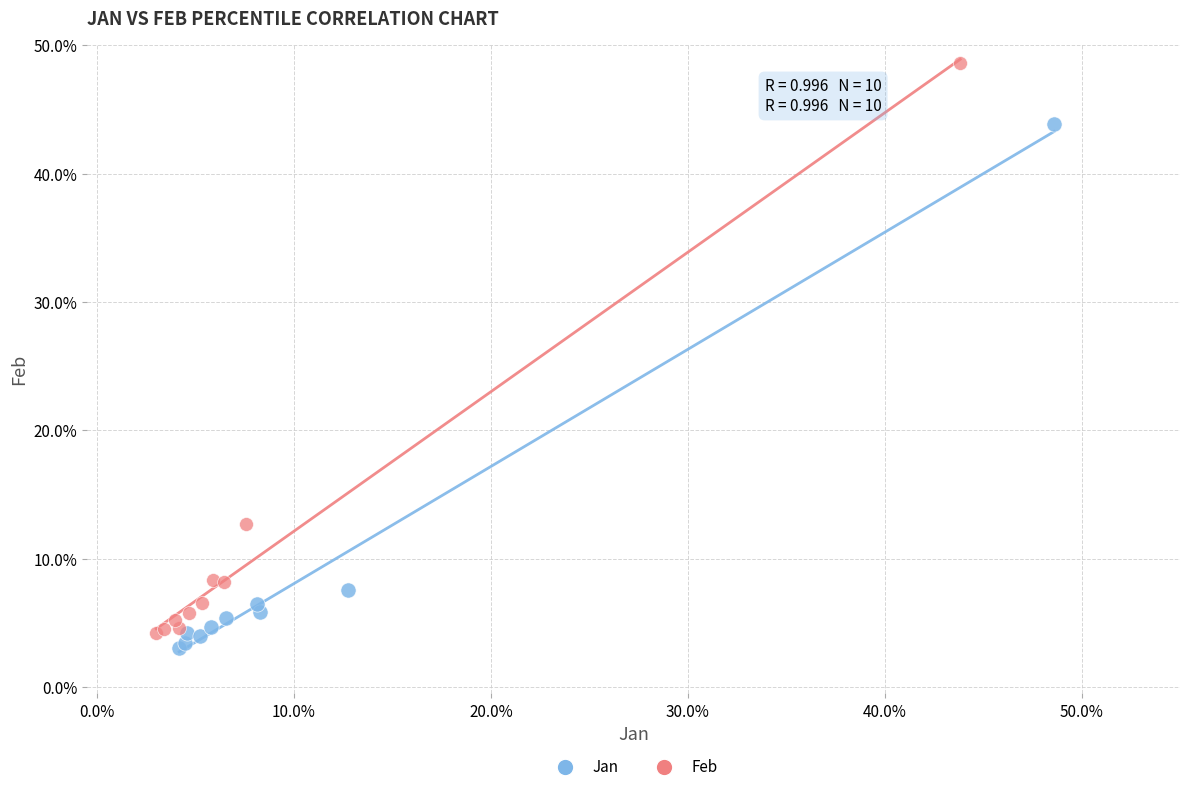

Which series reaches the maximum Y coordinate?

Feb